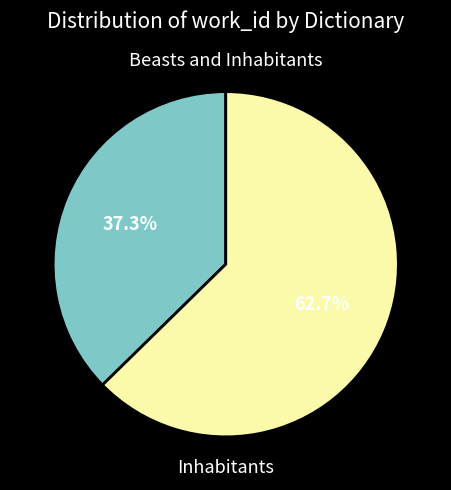

Is it true that Inhabitants is 51% of the pie?

False